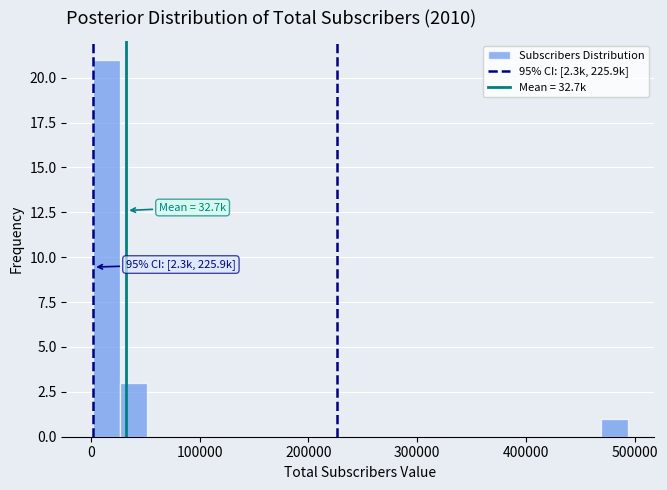

Read against the x-axis, roughly where is the centre of the tallest bar?

10000